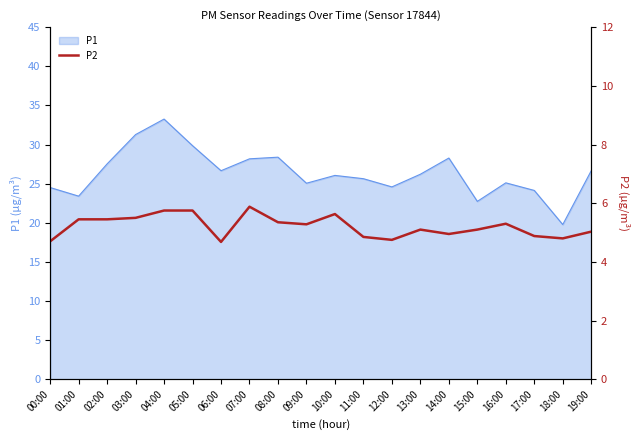

At which label does the data first exceed 5?

01:00